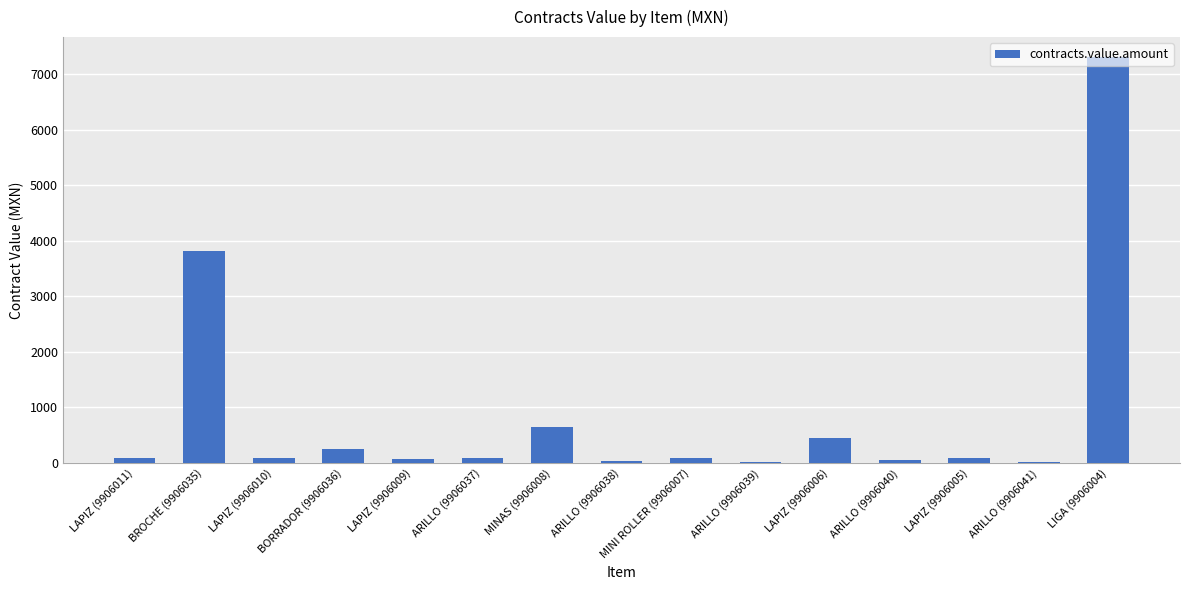

Approximately how many times larger is the value at ARILLO (9906037) compared to LAPIZ (9906011)?

0.9